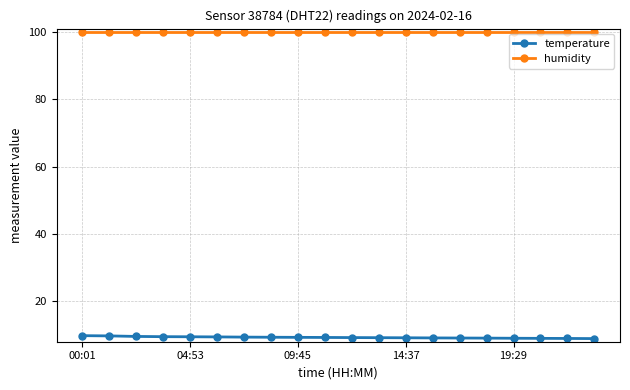

Does the chart have visible grid lines?

Yes